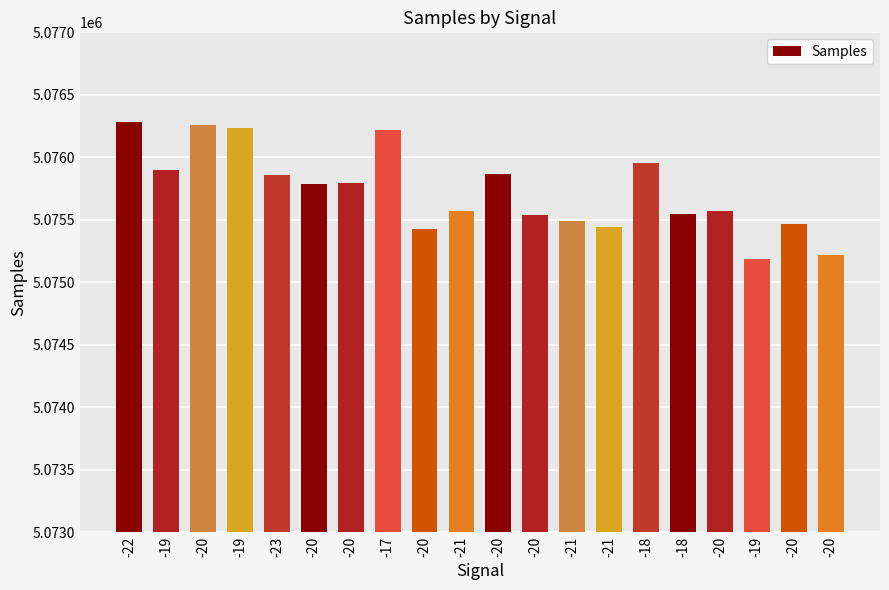

Is it true that the value at -21 is 5075573?

True